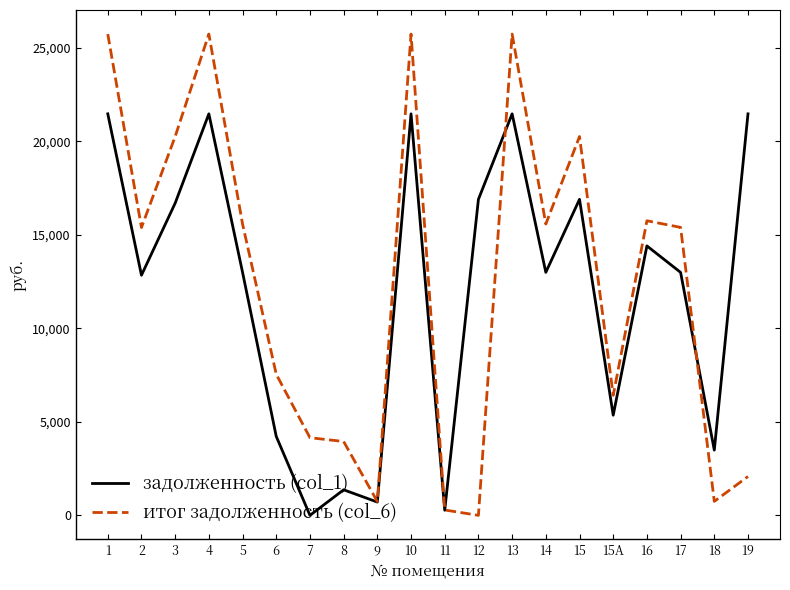

Rank the series by their maximum value, from lowest to highest.

задолженность (col_1), итог задолженность (col_6)